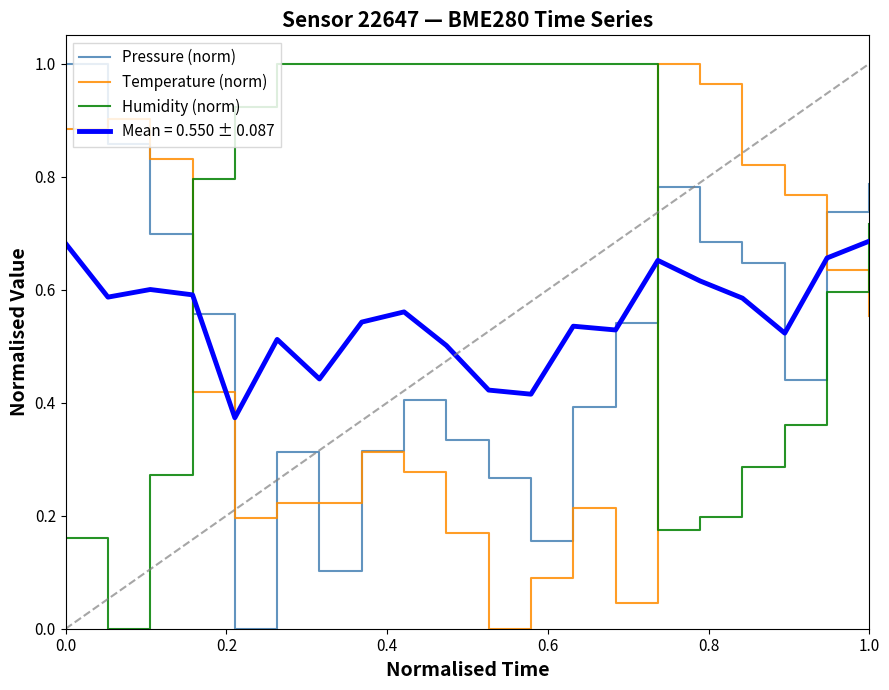

After their last crossing, which series has the higher values: Pressure (norm) or Humidity (norm)?

Pressure (norm)